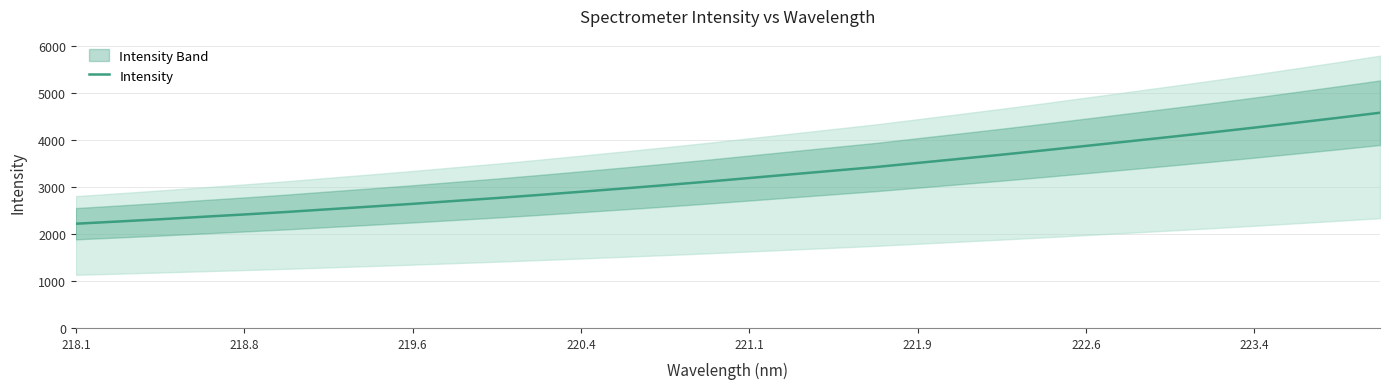

What is the maximum value shown in the chart?

4572.0